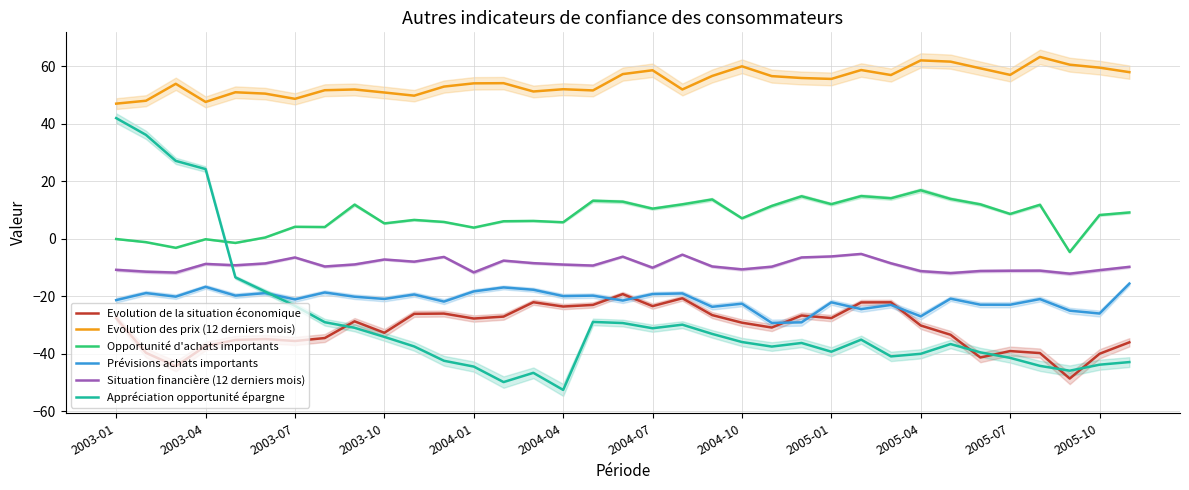

How many data points does each series have?

35